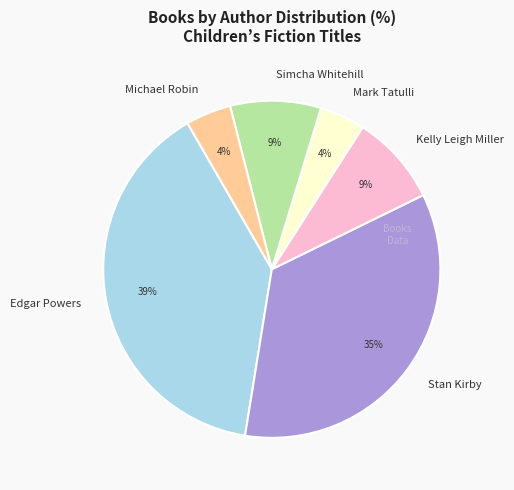

Is there a majority slice in this chart?

No